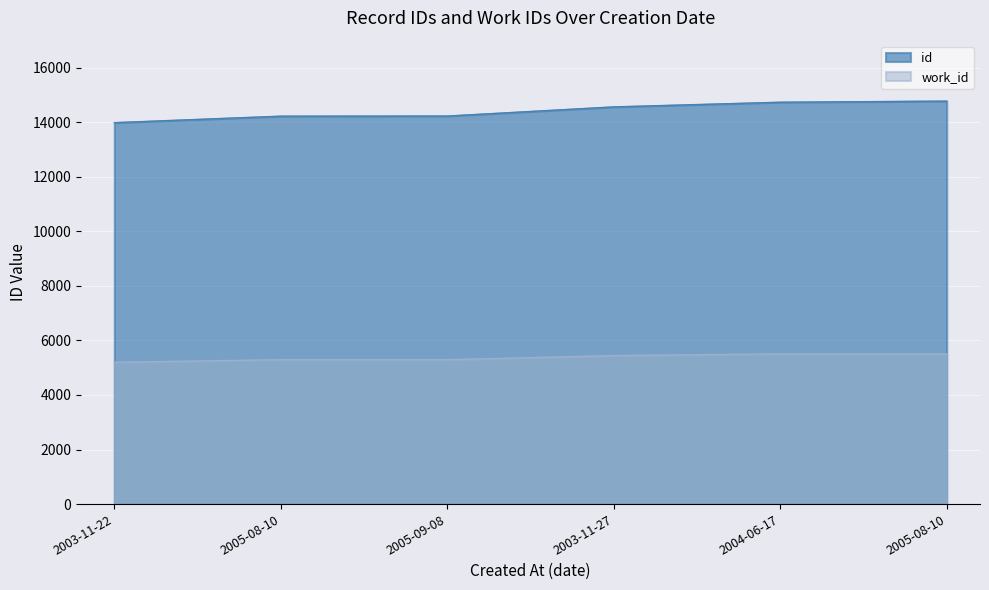

True or false: id and work_id cross at least once.

False